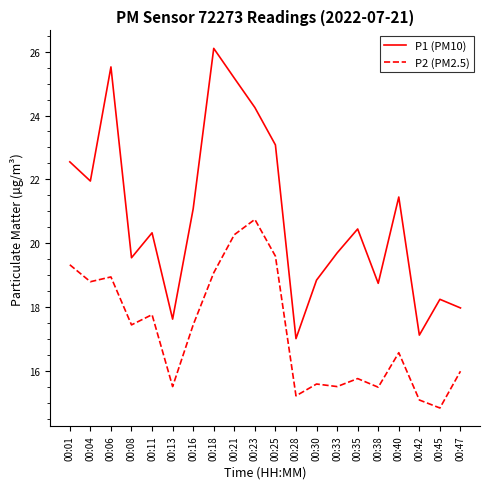

True or false: P2 (PM2.5) and P1 (PM10) intersect in this chart.

False